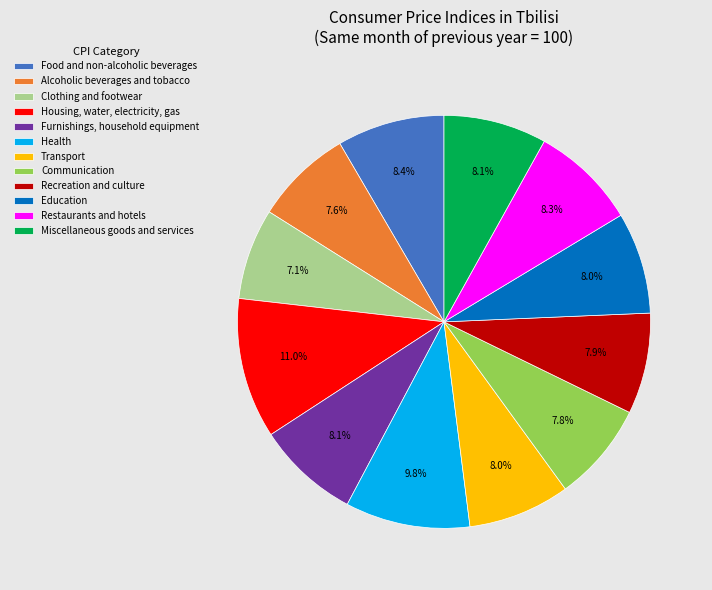

True or false: Health accounts for 10% of the total.

True